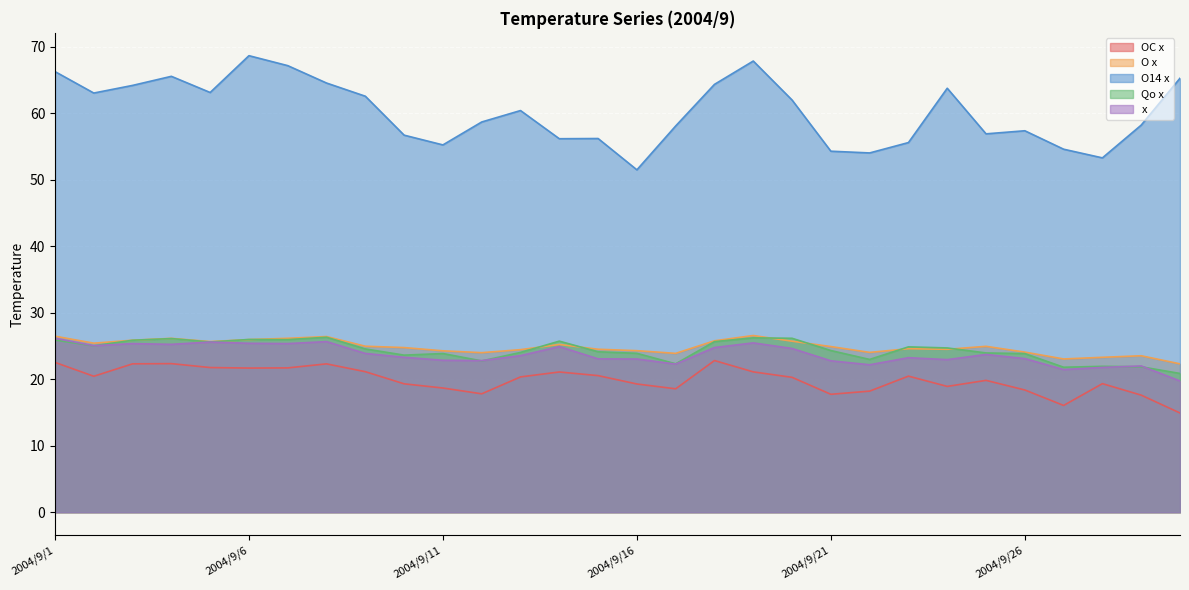

Is it true that x equals 23.1 at 2004/9/26?

True